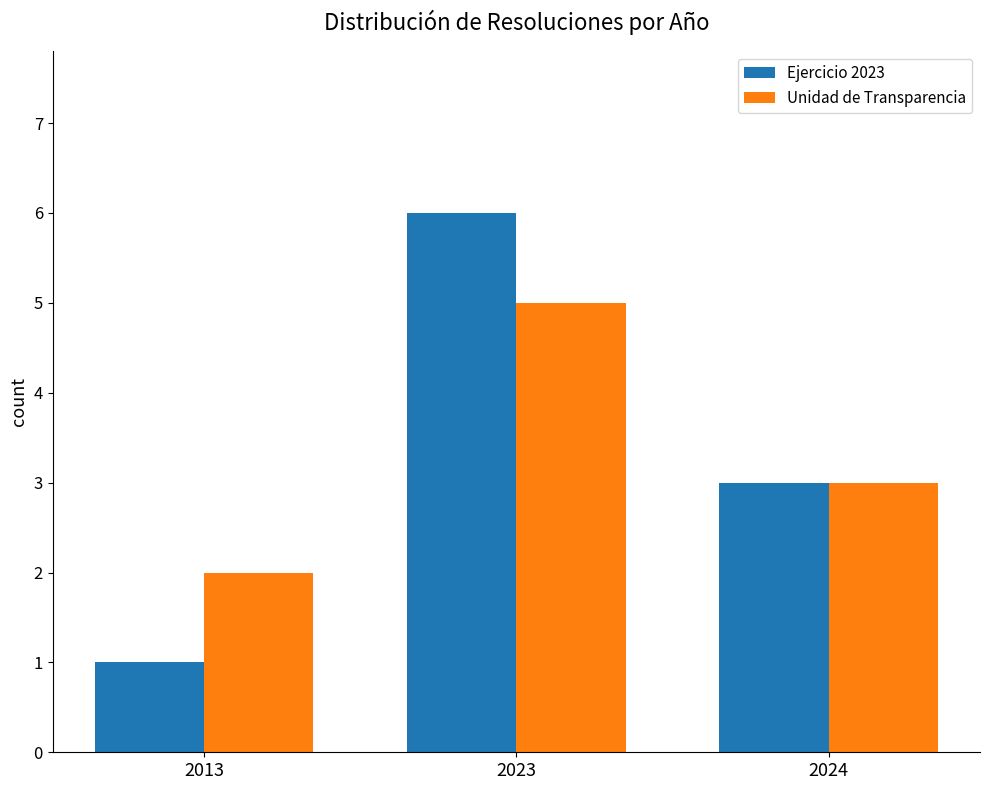

What is the difference between the maximum and minimum values in the Ejercicio 2023 series?

5